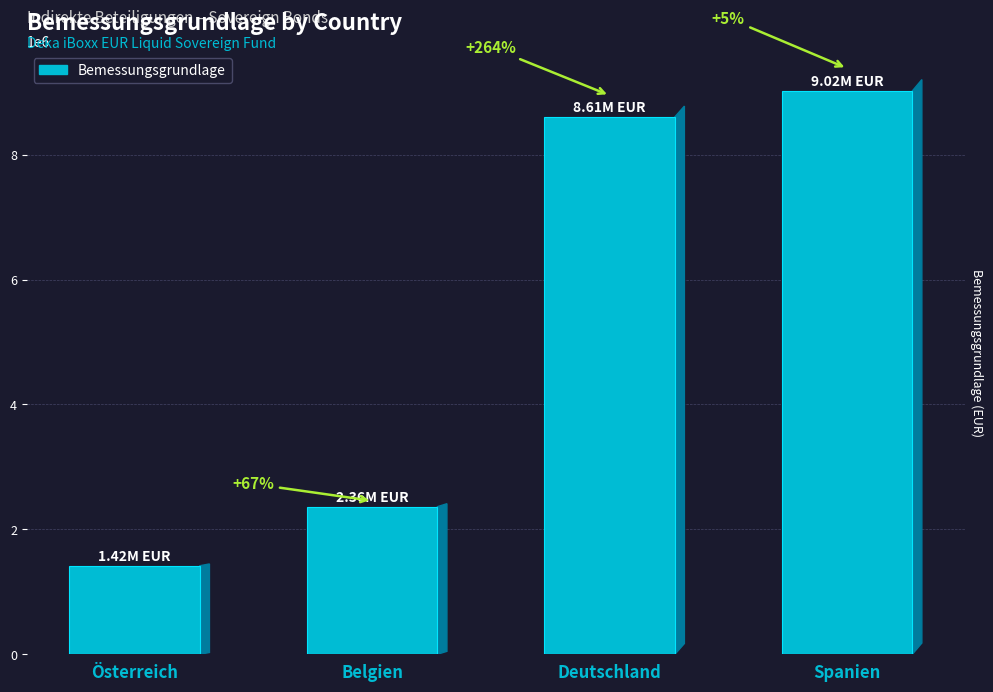

What value does the data have at Österreich?

1418185.9